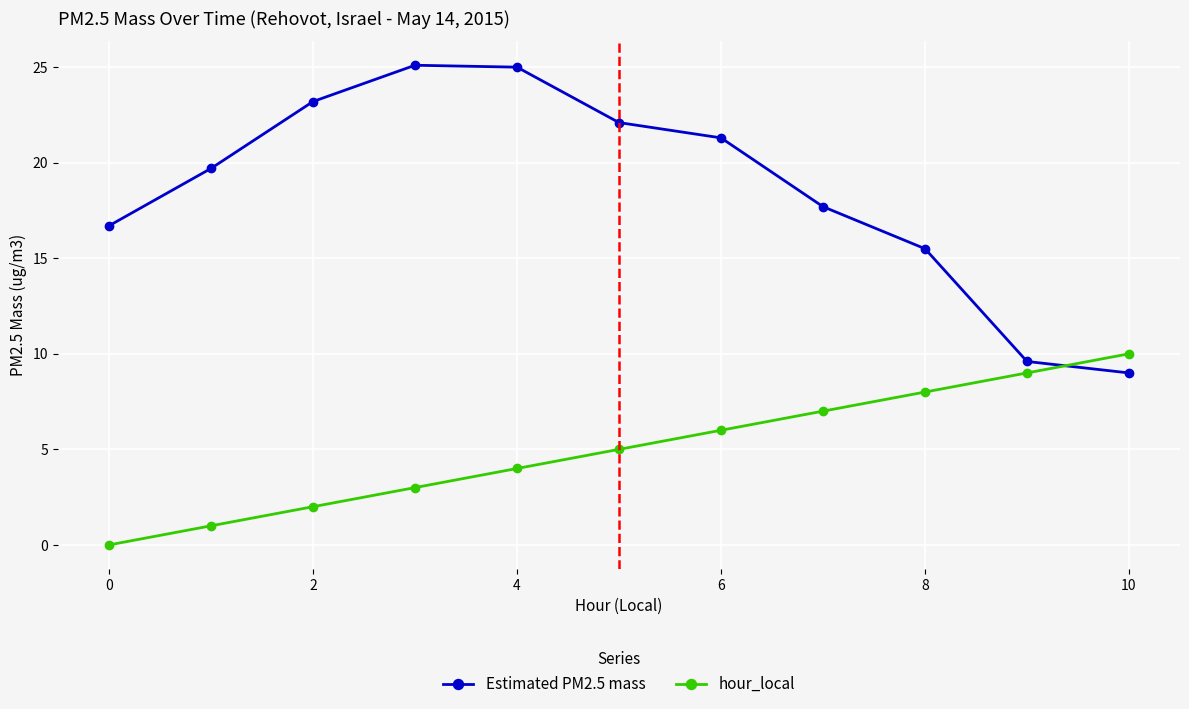

True or false: hour_local has more than 0 points higher than both neighbors.

False